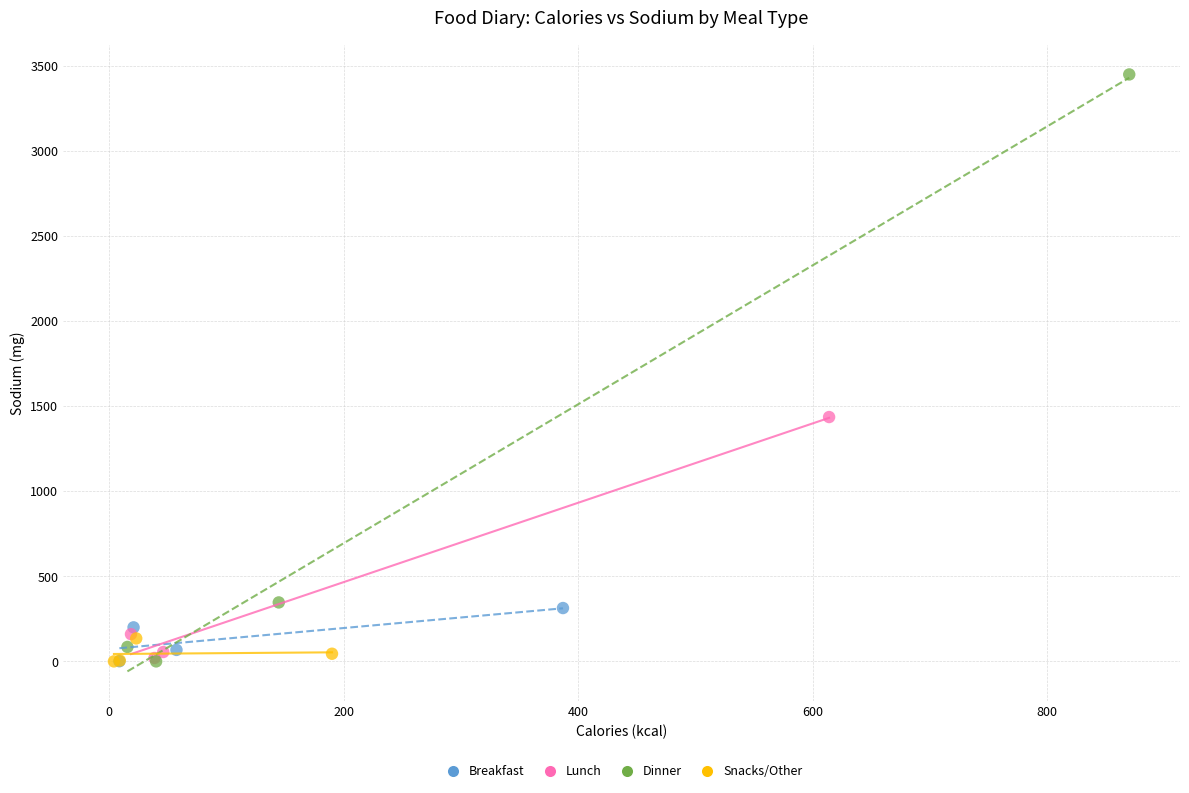

Which series has the largest Y range (max minus min)?

Dinner